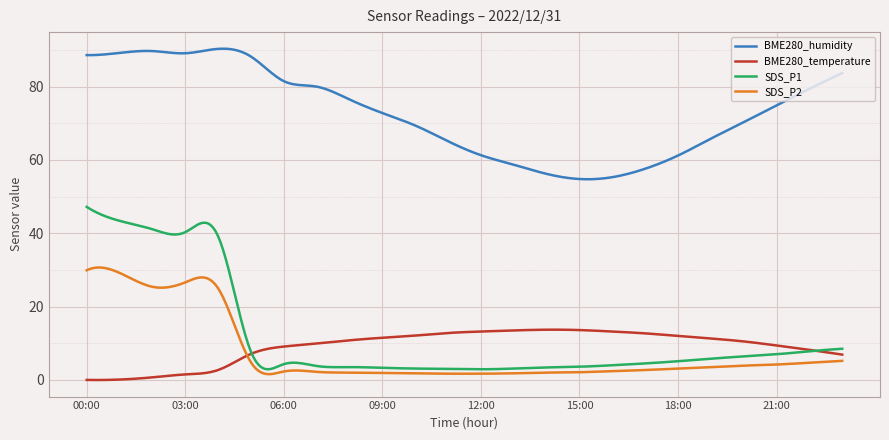

True or false: SDS_P1 and BME280_humidity intersect in this chart.

False